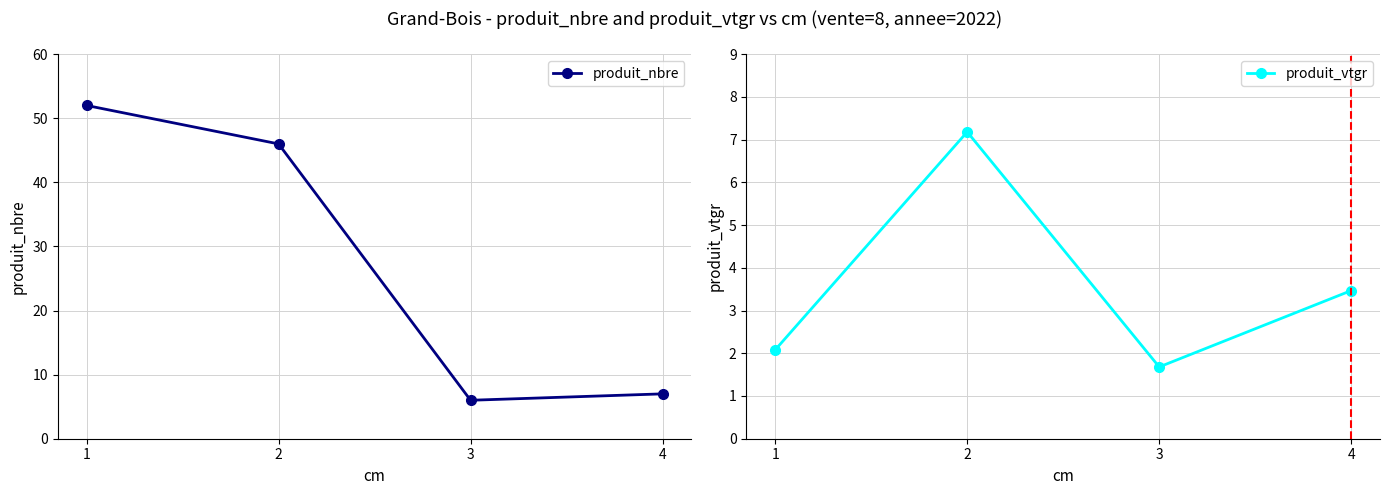

What is the value of the produit_nbre point at the 3rd from the left?

6